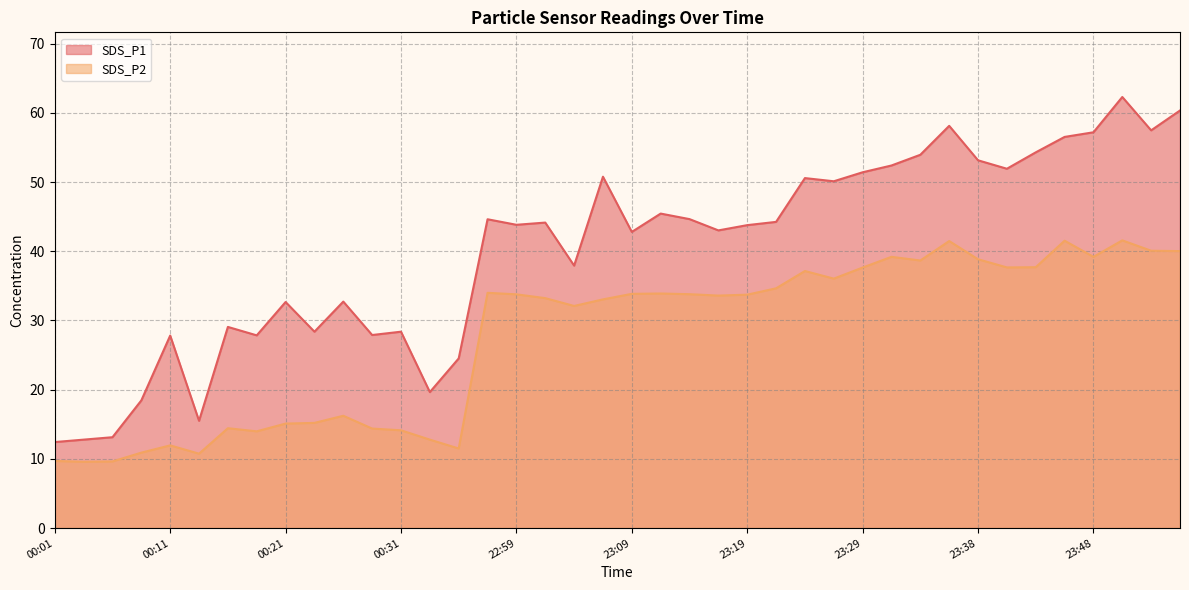

What is the label of the 40th point from the left?

23:56